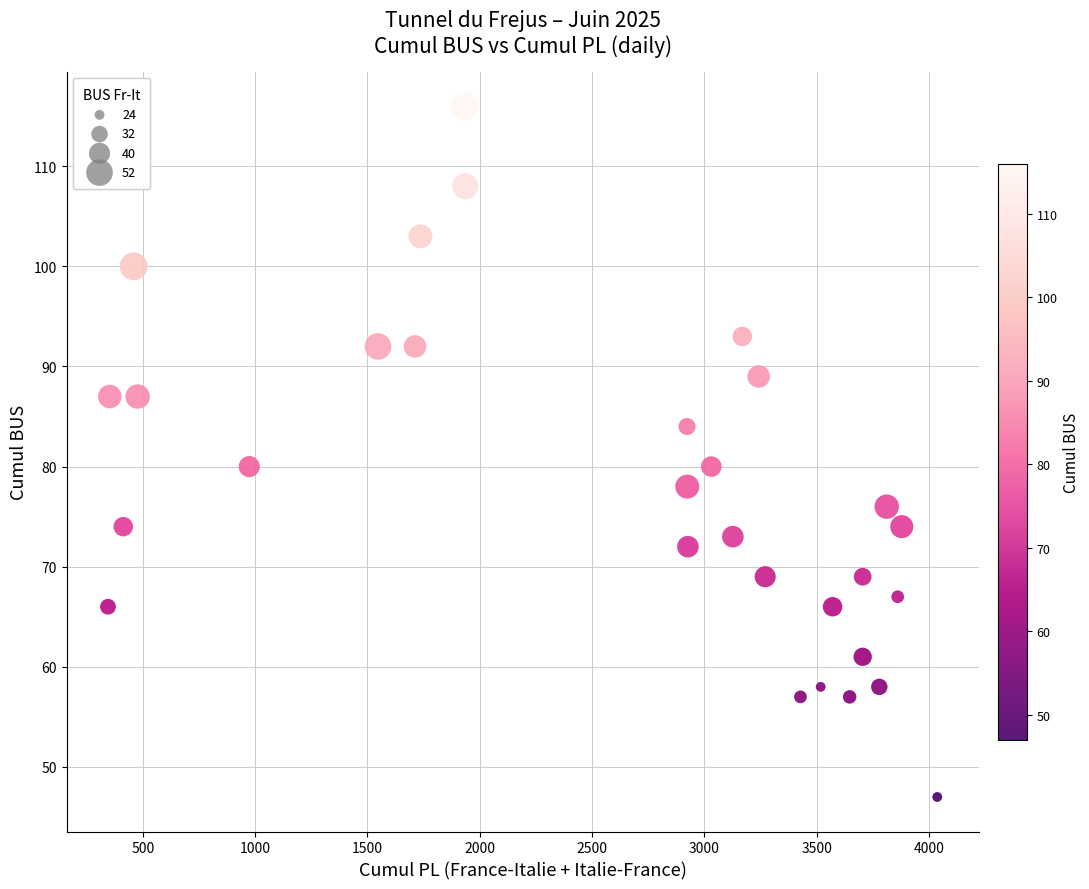

What is the range of Y values (max minus min)?

69